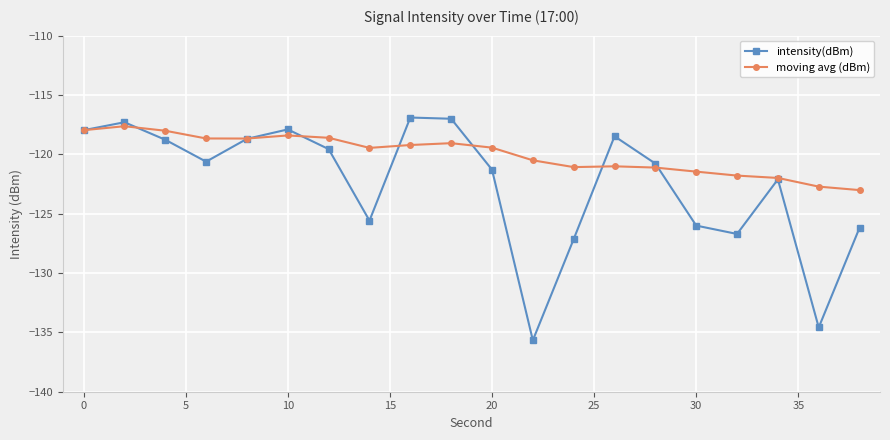

In moving avg (dBm), how many points are higher than both neighbors (excluding endpoints)?

4